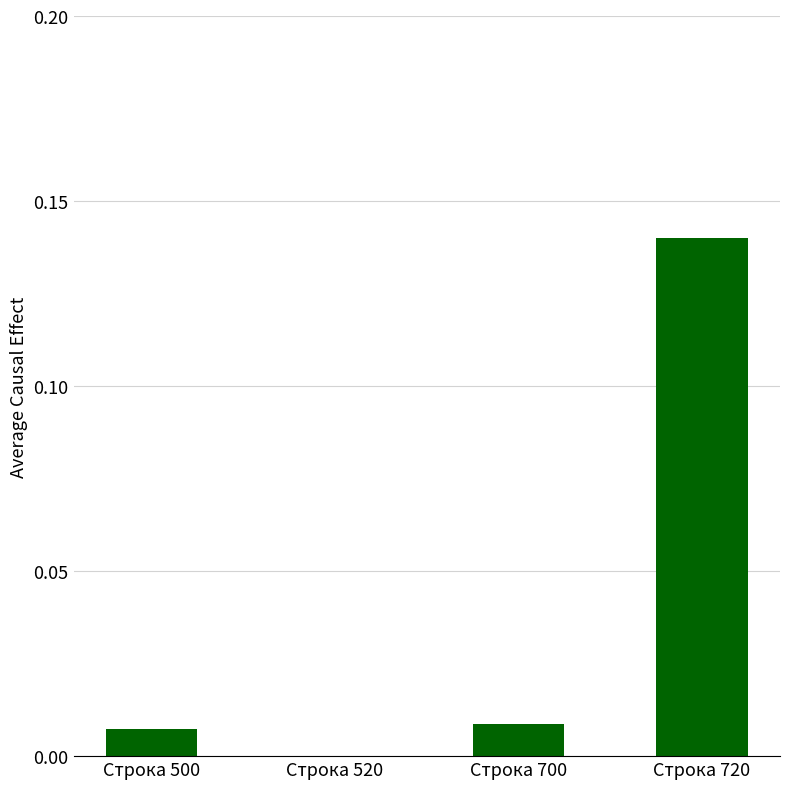

Which category has the lowest value across all series?

Строка 520